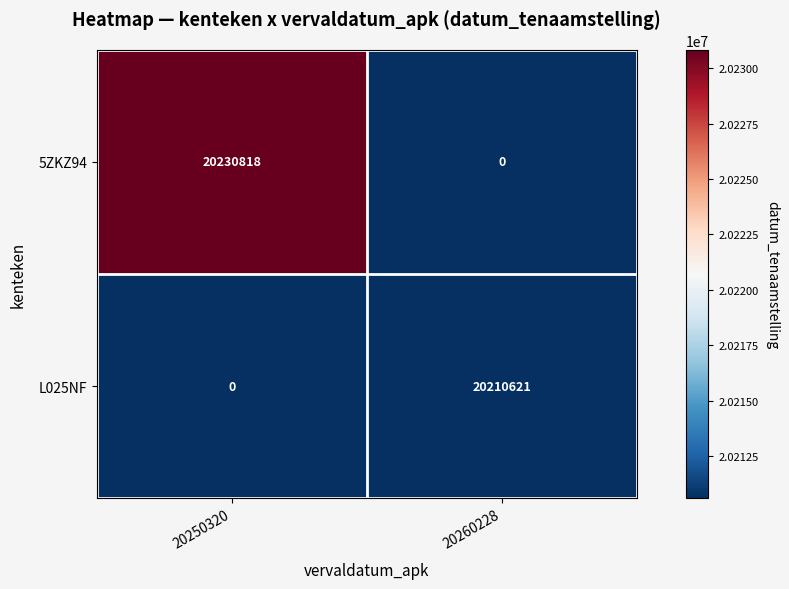

How many distinct data groups are displayed?

2